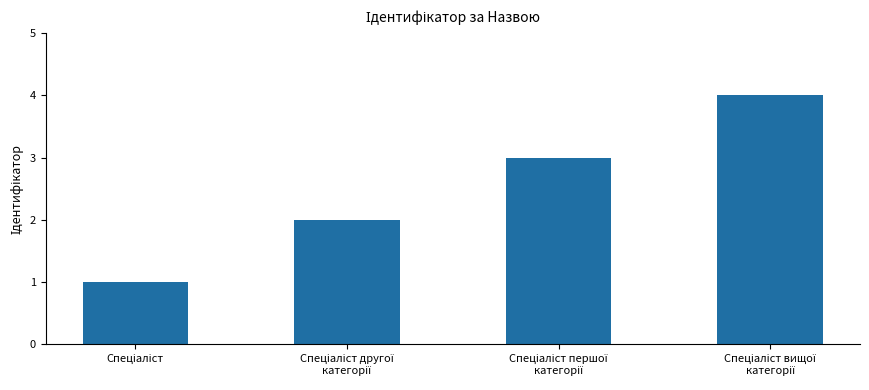

What is the difference between the maximum and minimum values?

3